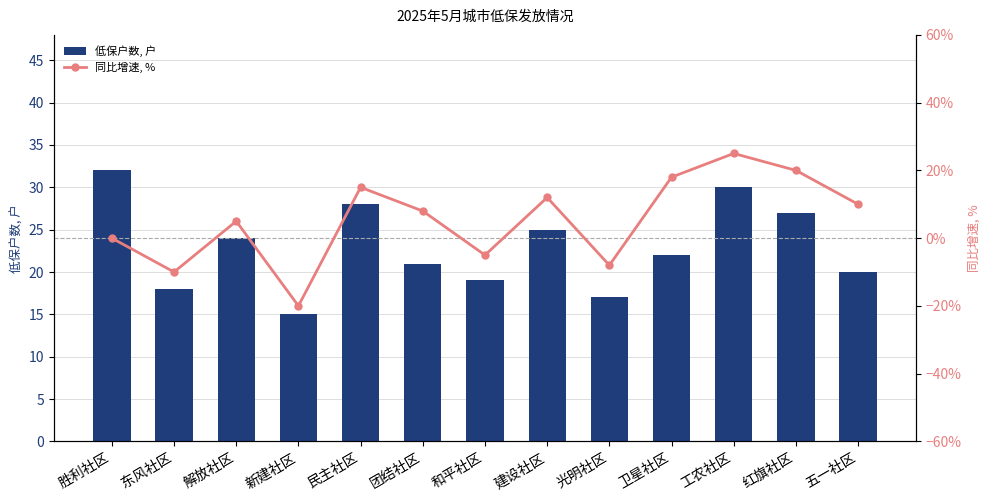

Which series has the largest total across all categories?

低保户数, 户